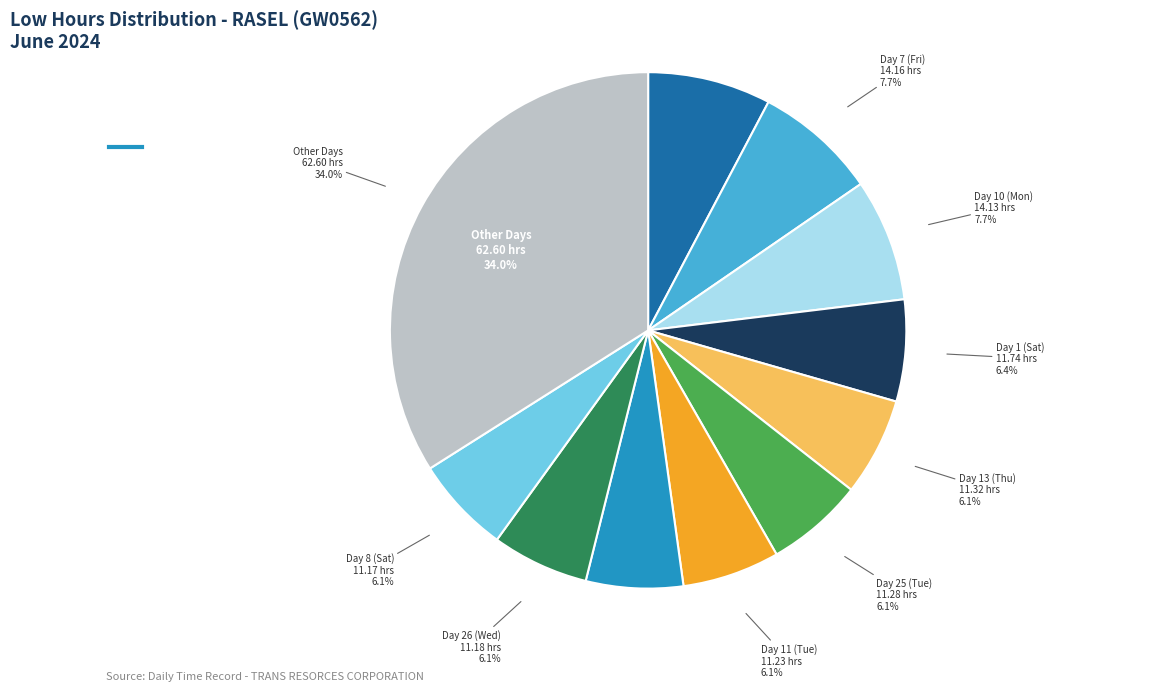

Which has a higher value, Day 25 (Tue) or Day 1 (Sat)?

Day 1 (Sat)